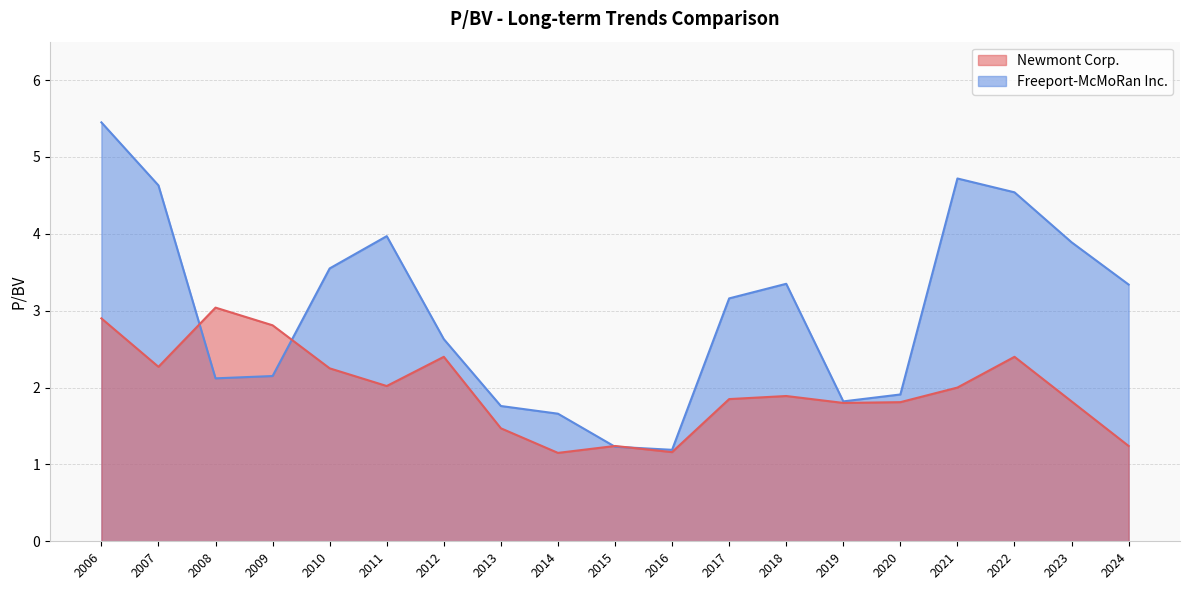

What is the minimum value for Freeport-McMoRan Inc.?

1.2